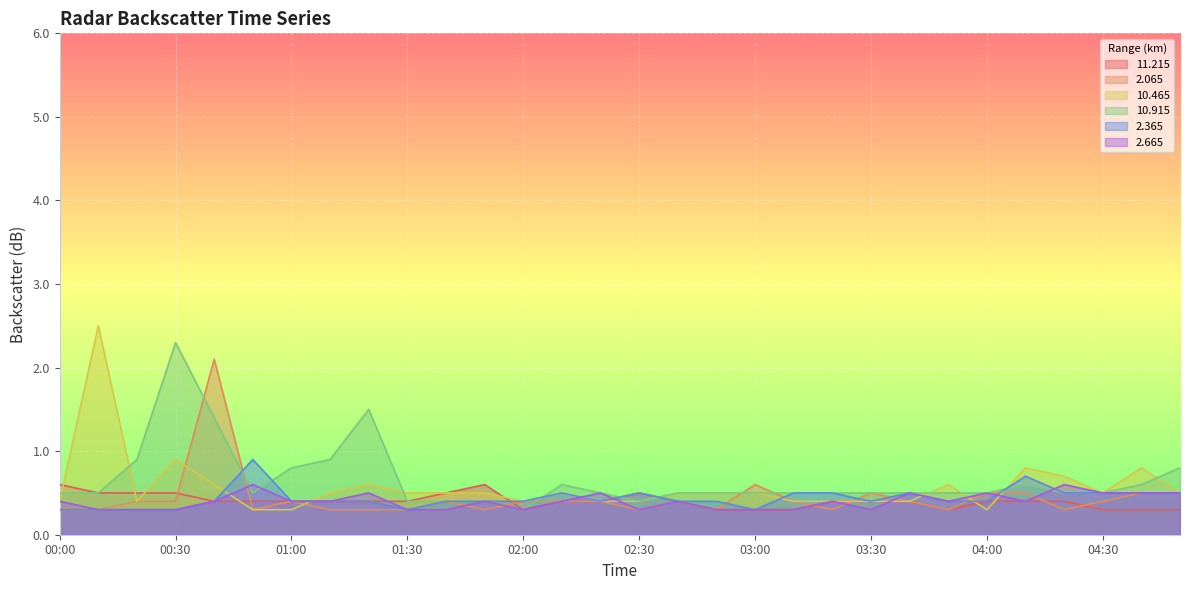

What is the average value of the   2.065 series?

0.4